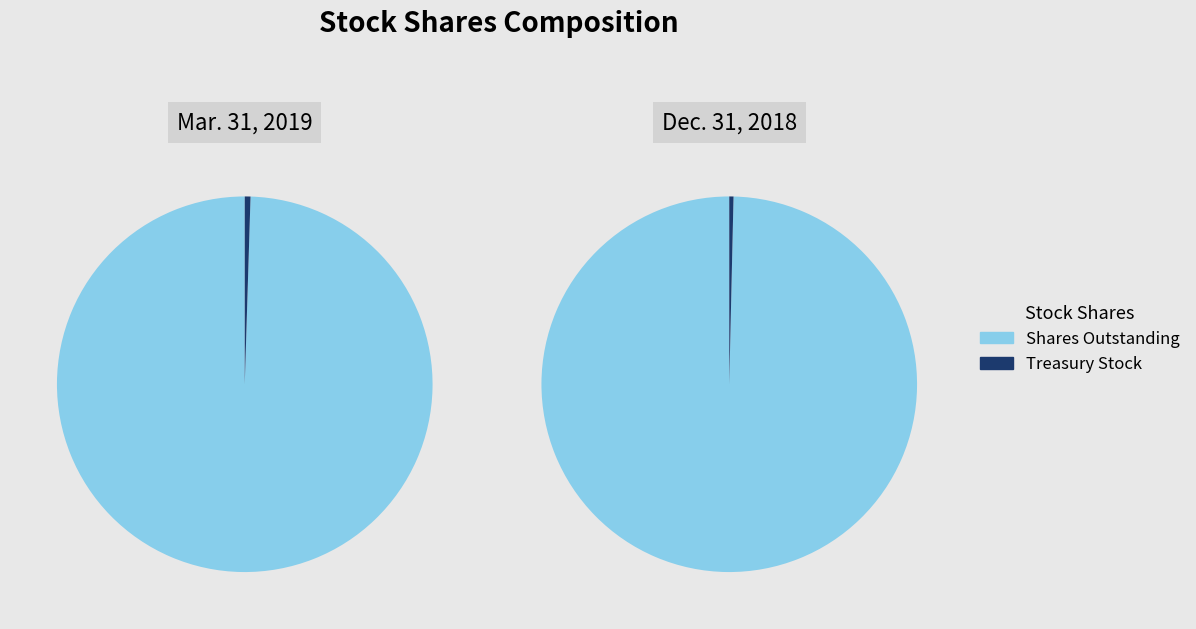

True or false: Treasury stock, shares accounts for 1% of the total.

False